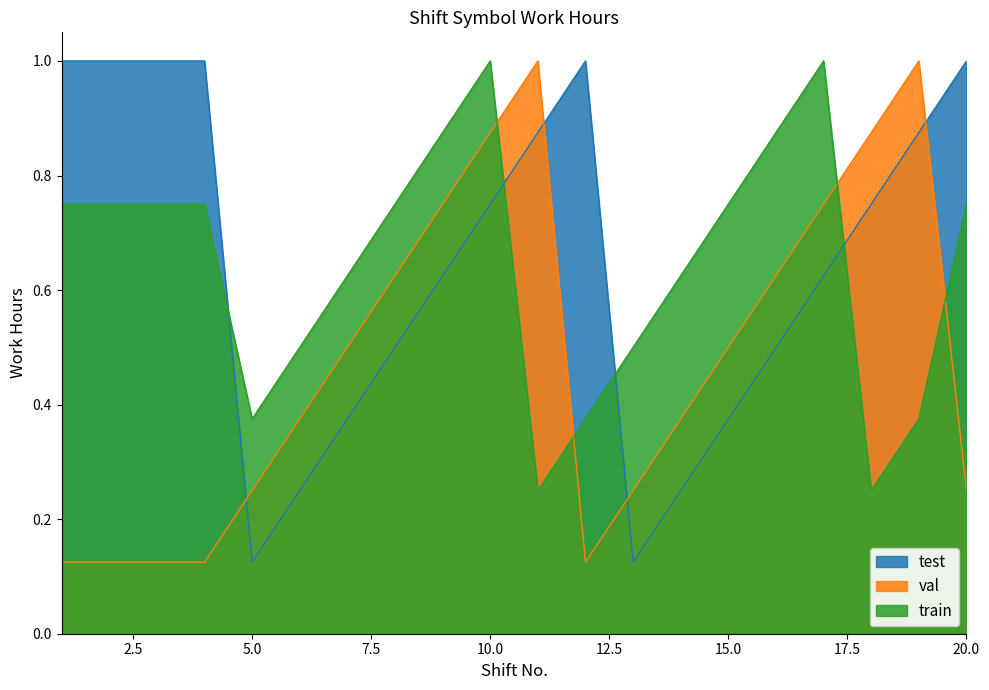

True or false: val has a value of 1.0 at 8.

False